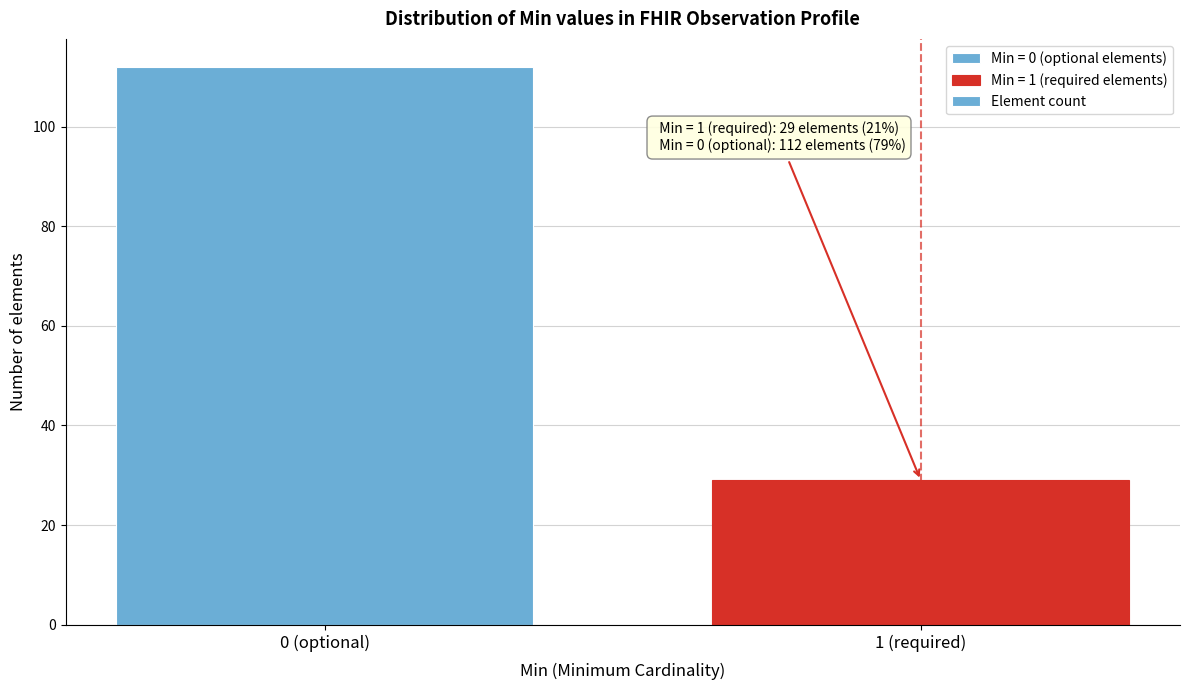

Reading left to right, extract all data points from this chart.

112	29